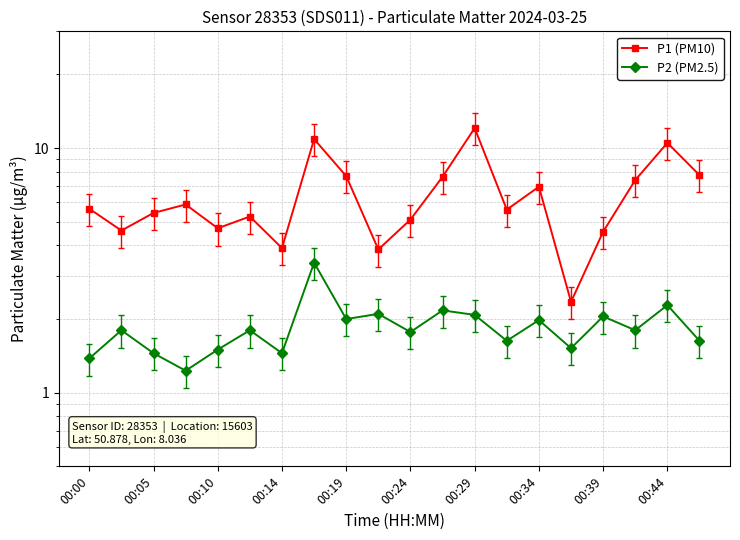

How many series are shown in this chart?

2